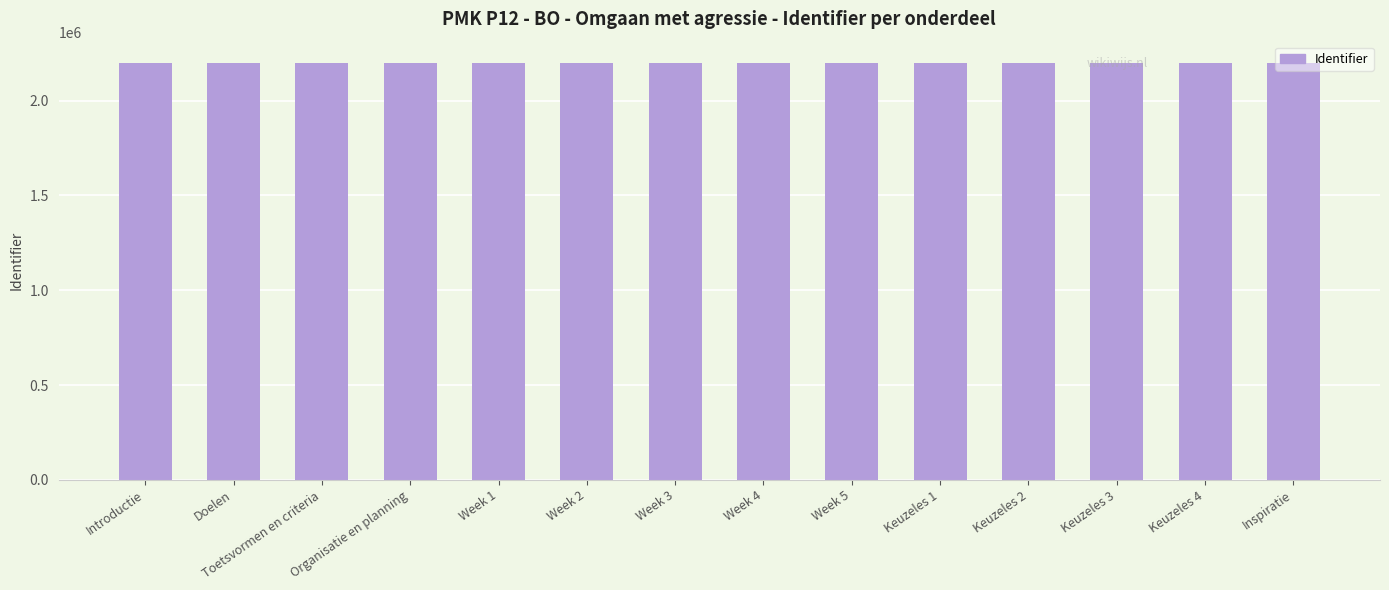

What is the label of the 11th bar from the right?

Organisatie en planning